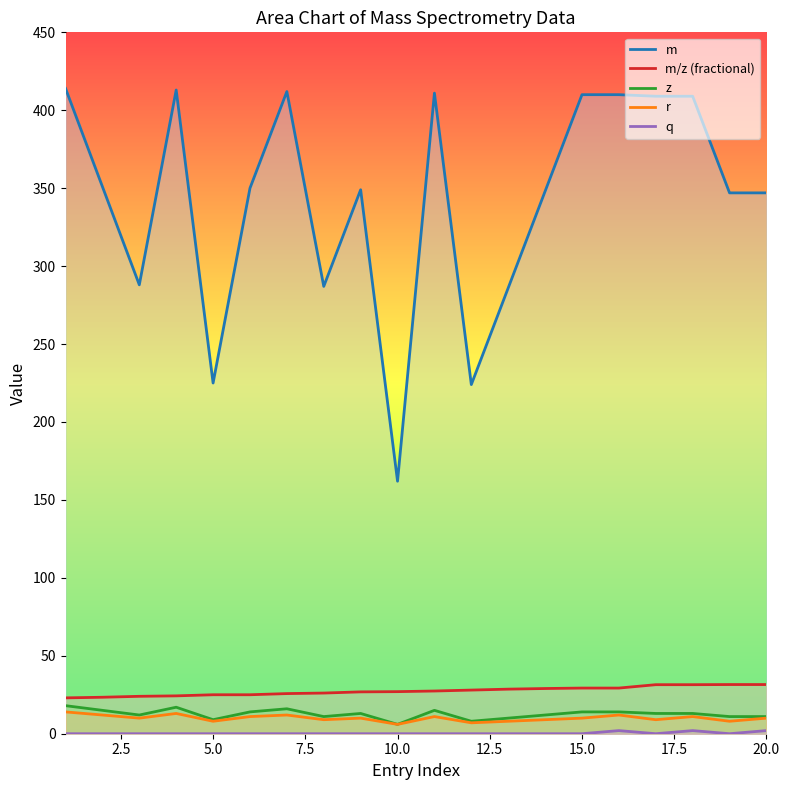

How many q values are between 0 and 1?

17